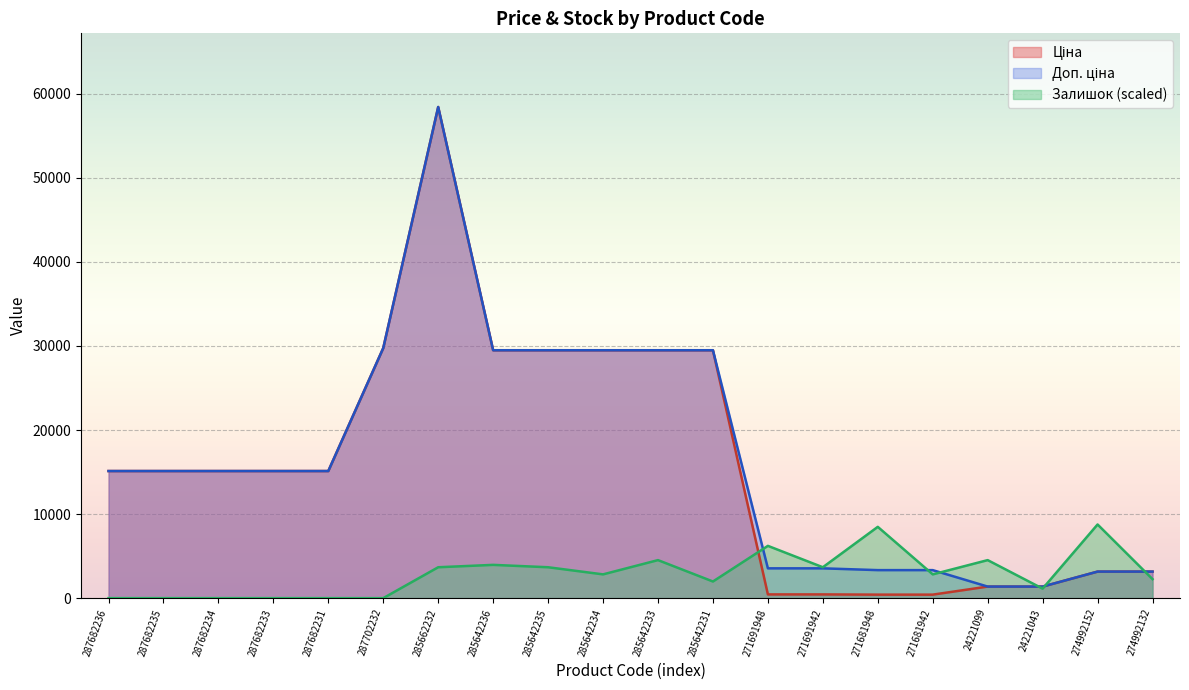

Is it true that Залишок equals 1963.1 at 271681942?

False